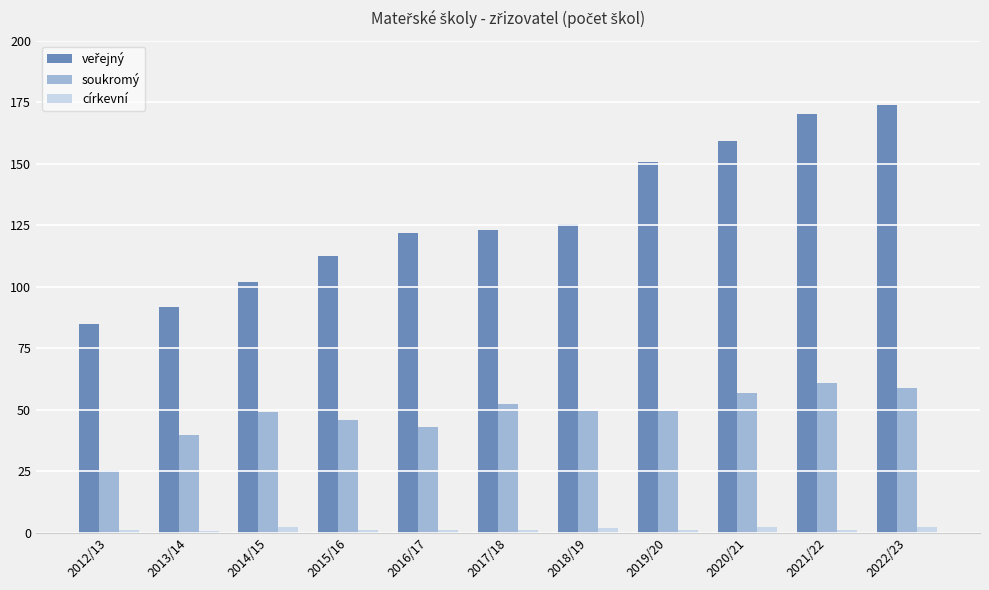

What is the greatest value displayed?

173.7